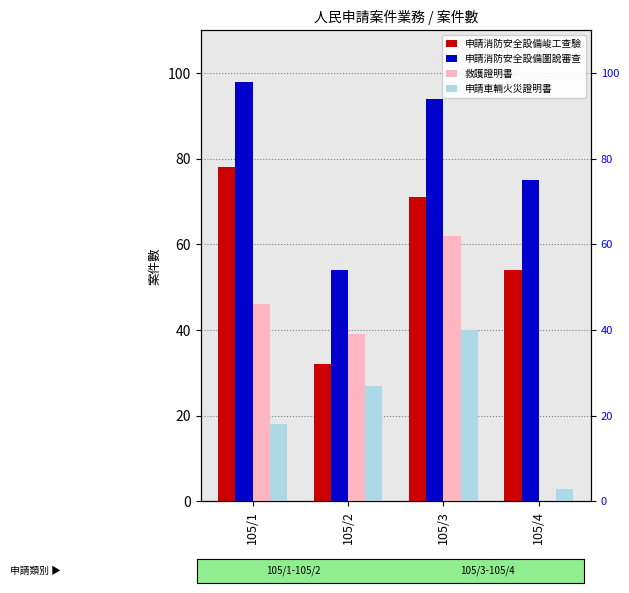

How many distinct data groups are displayed?

4